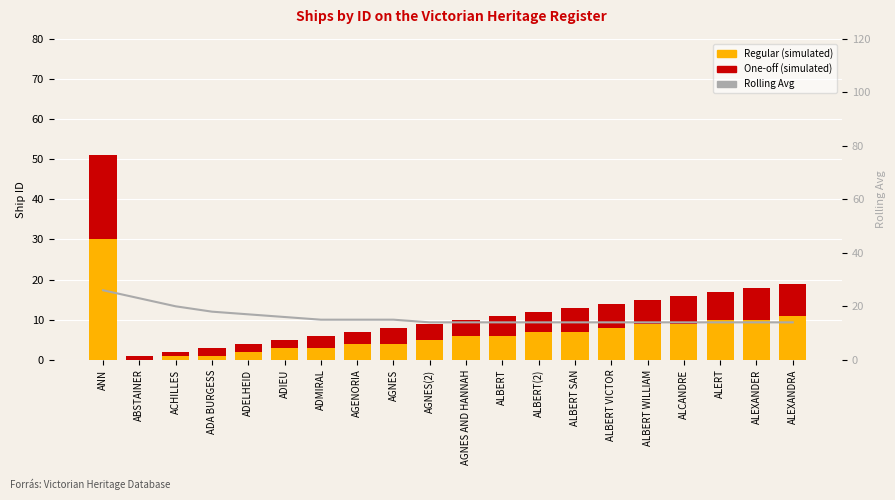

Which series has the widest spread of values?

Regular (simulated)